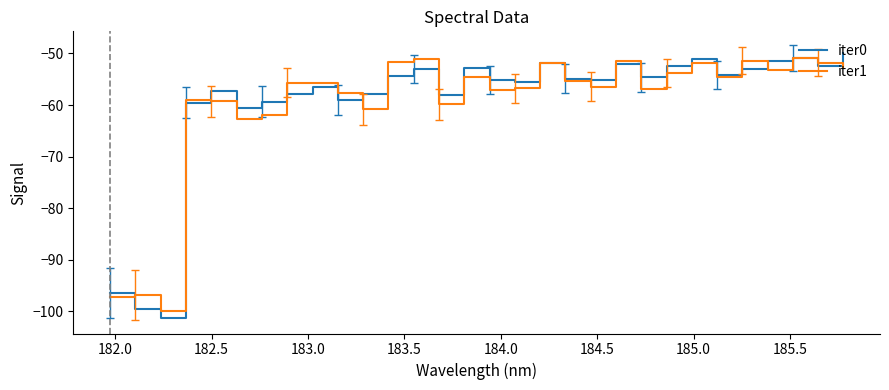

Which series has the largest range (max minus min)?

iter0